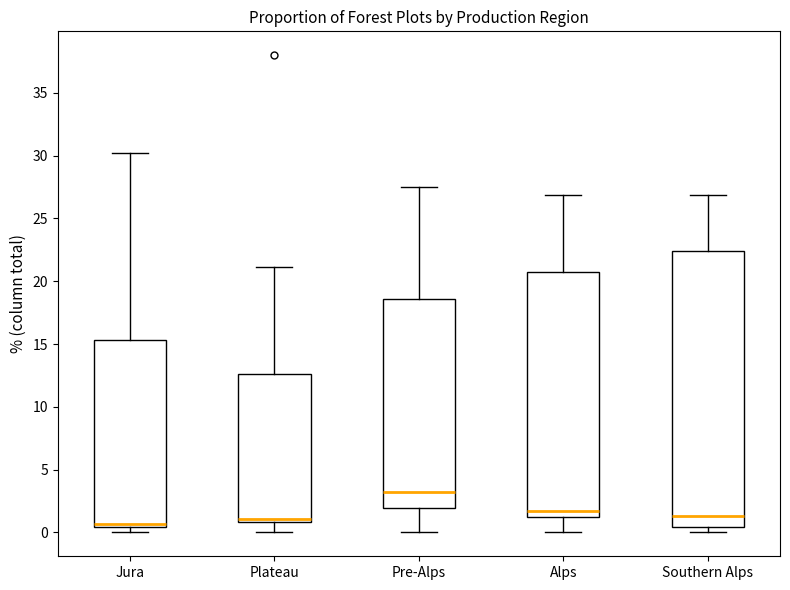

Where does the upper whisker of the box for Plateau end on the y-axis? The values are not printed on the chart, so give them approximately, as read against the axis.

21.0